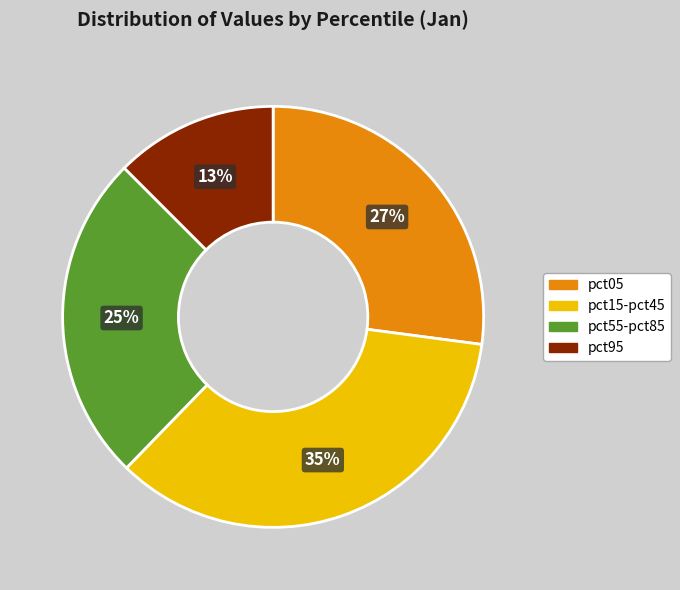

To the nearest percent, what portion does pct55-pct85 represent?

25%